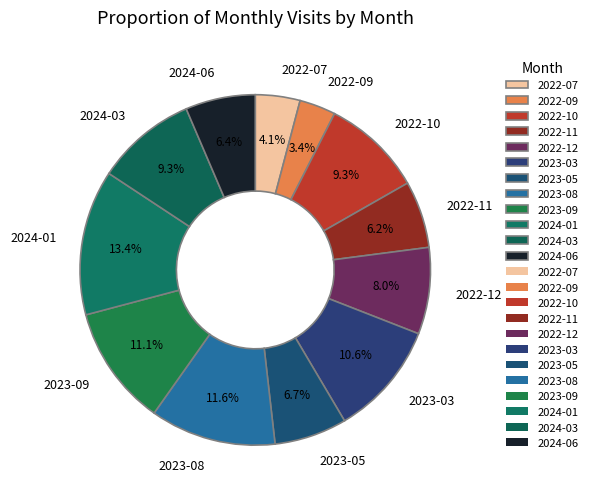

Is the sum of 2022-10 and 2024-03 greater than half?

No